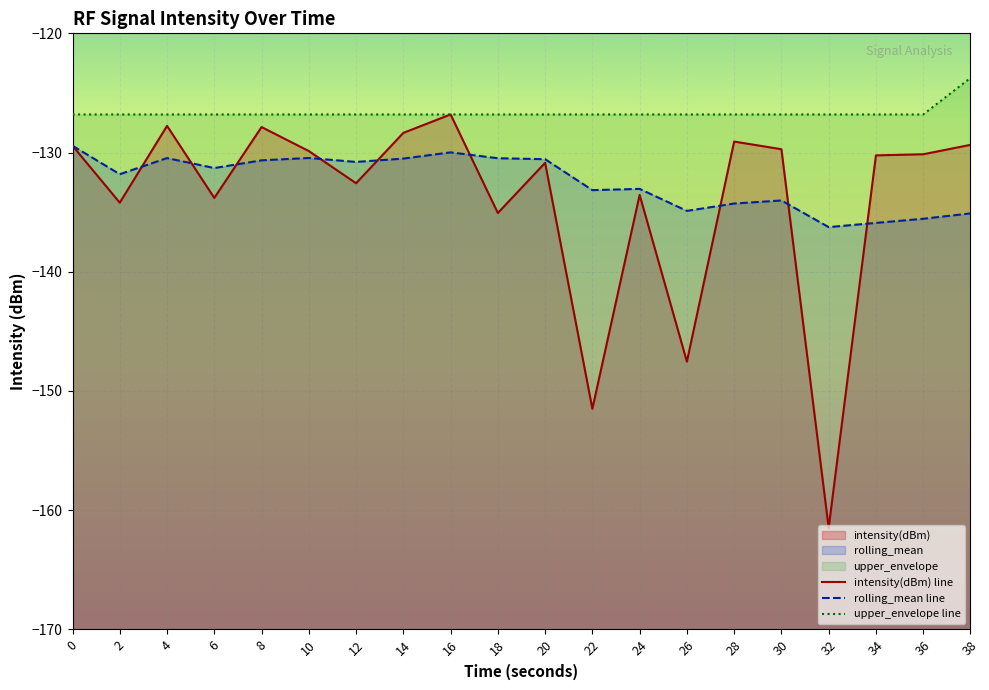

What is the average value of the rolling_mean series?

-132.4